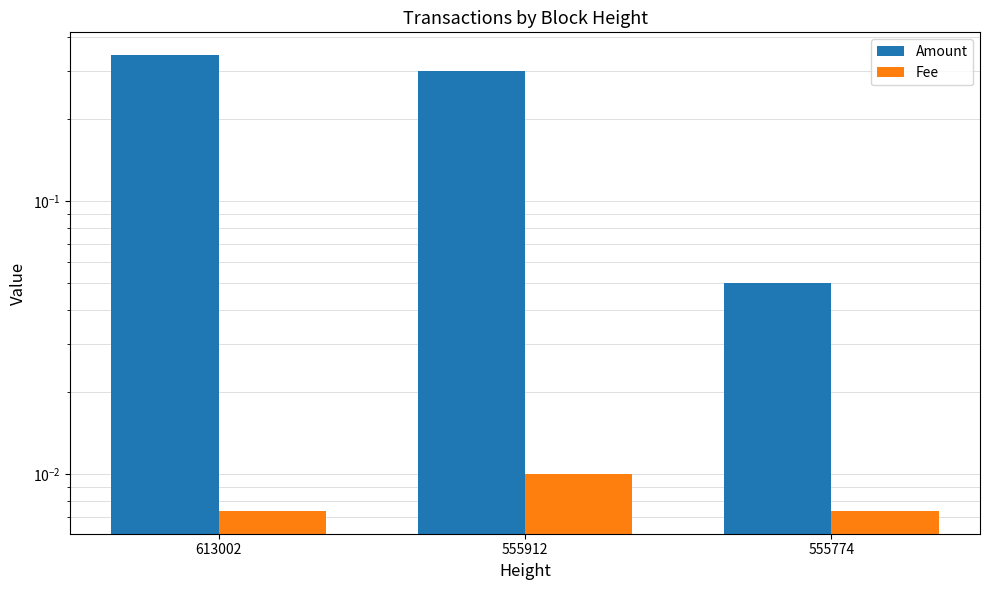

List the labels in order of Fee value, largest first.

555912, 613002, 555774